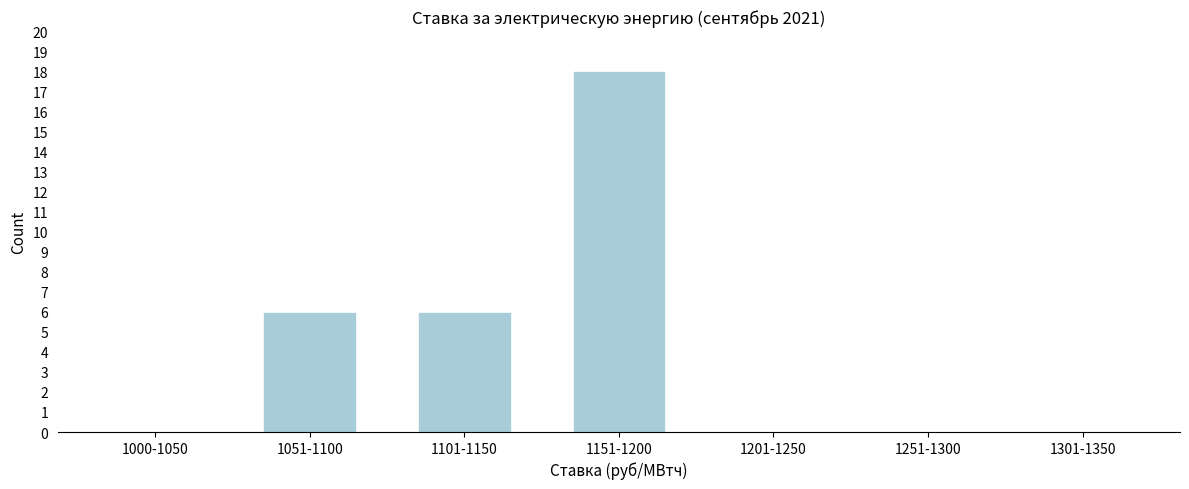

Reading right to left, what are all the values shown in this chart?

1301-1350=0	1251-1300=0	1201-1250=0	1151-1200=18	1101-1150=6	1051-1100=6	1000-1050=0